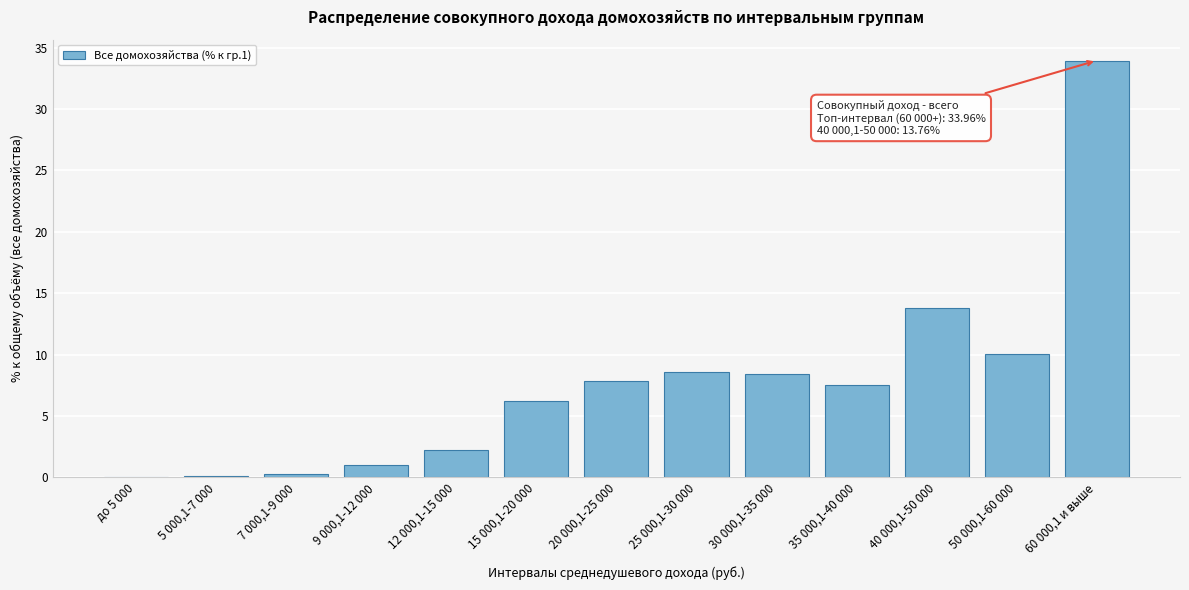

Which category has the highest value across all series?

60 000,1 и выше